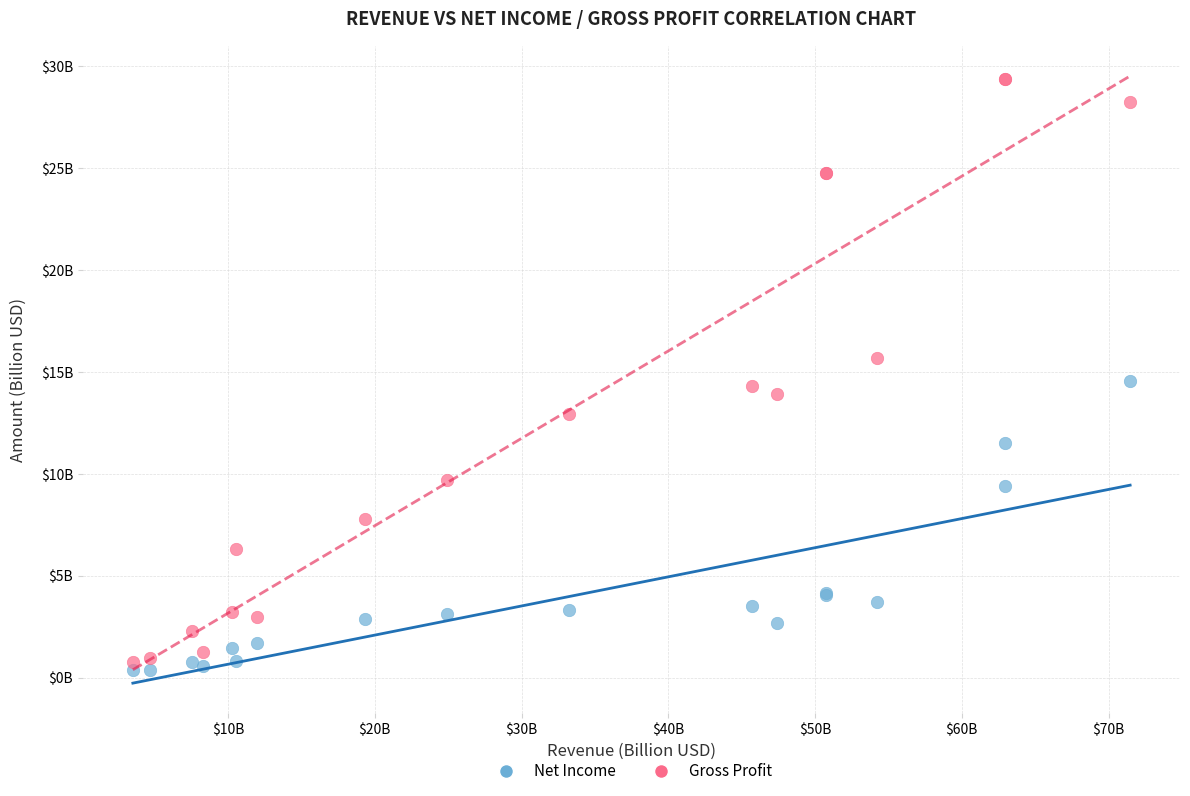

Which series reaches the minimum Y coordinate?

Net Income